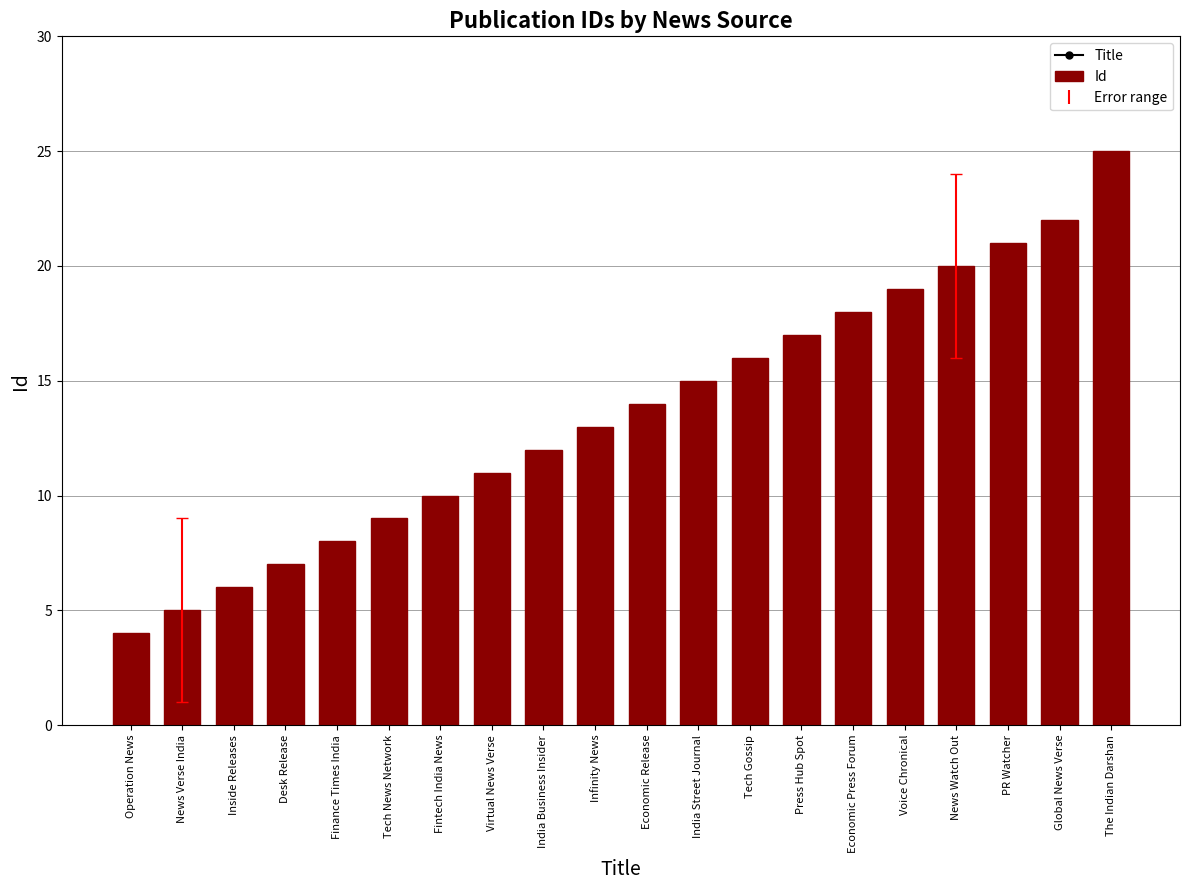

What position from the left is Infinity News?

10